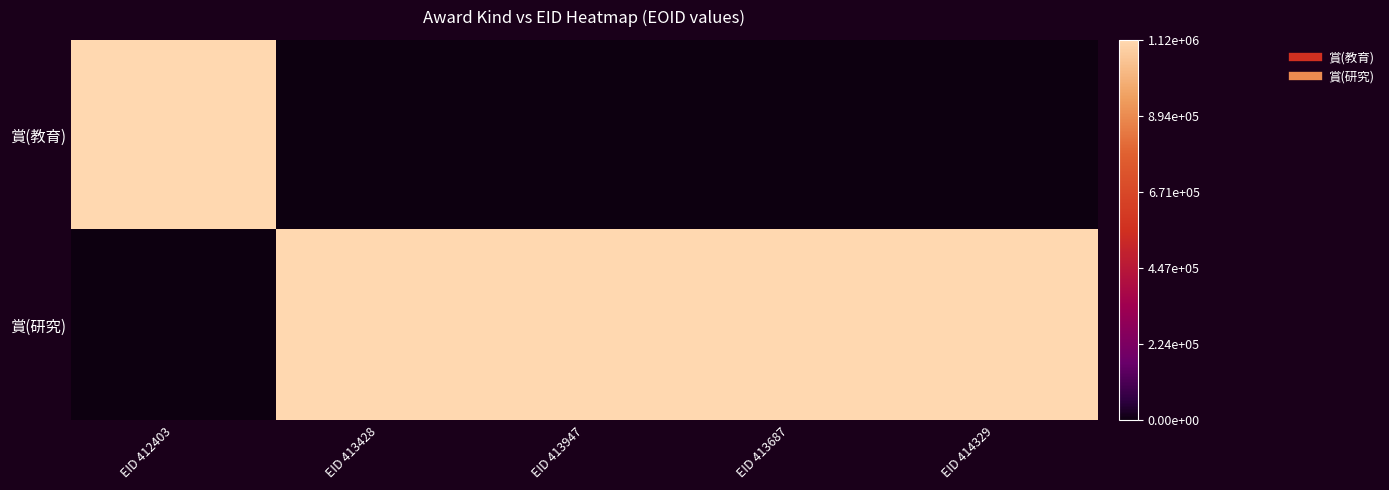

What is the total value across all series at EID 413947?

1116975